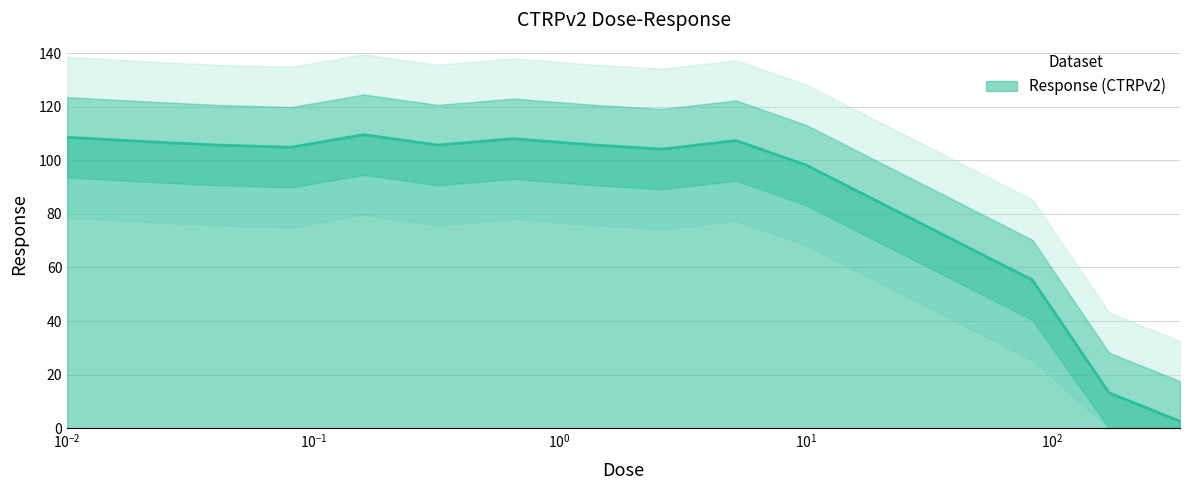

Does the chart display data point markers on the line(s)?

No